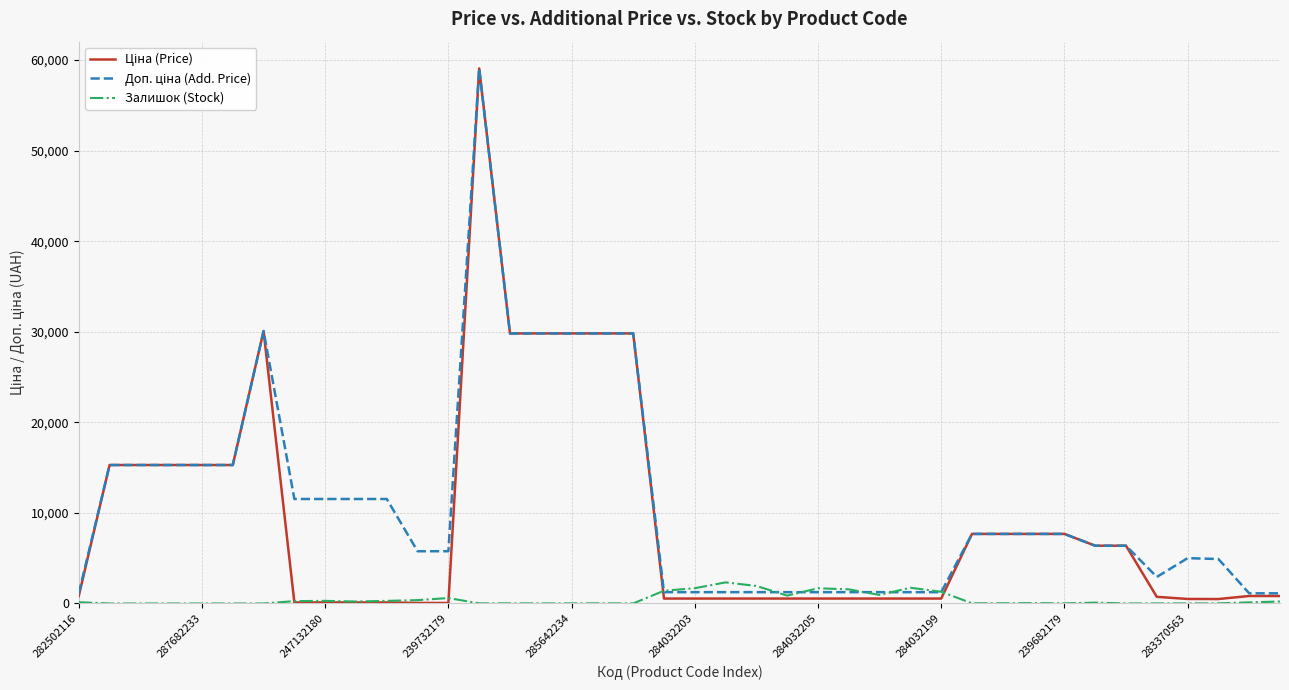

Where does the Ціна (Price) series first go above 827?

282502116